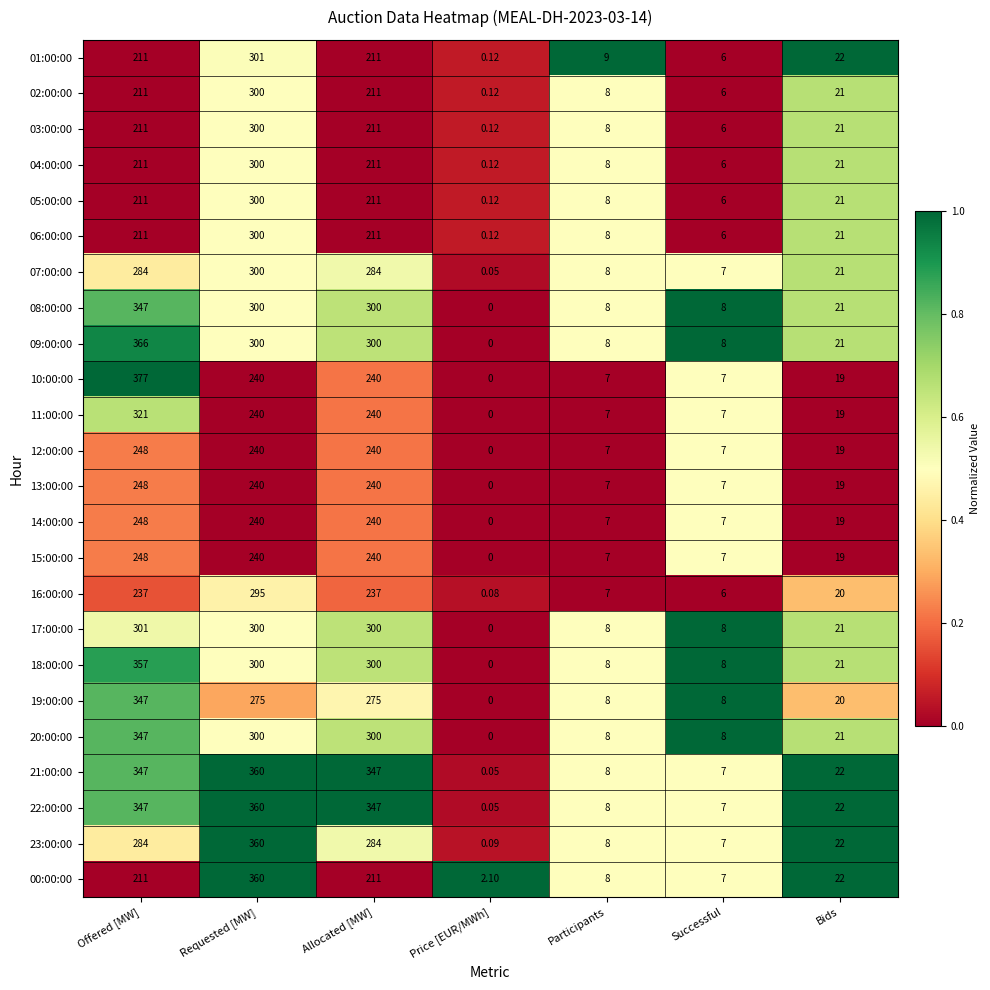

Where does the 02:00:00 series first go above 21?

Offered [MW]